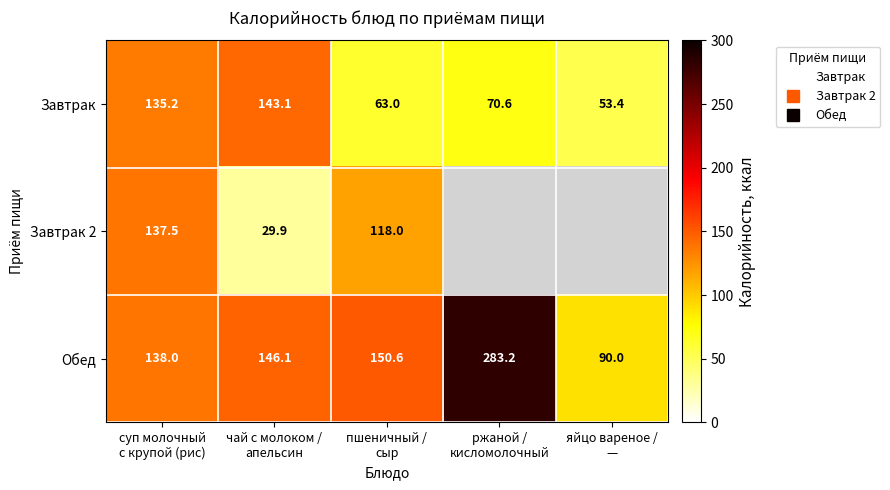

What is the greatest value displayed?

283.2